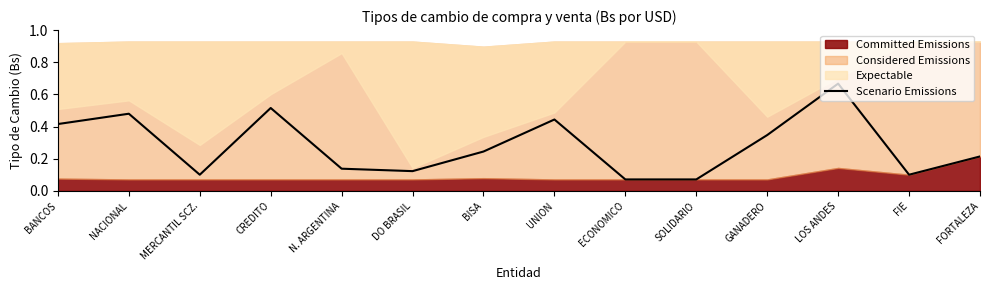

At which category does the data reach its first local valley?

MERCANTIL SCZ.